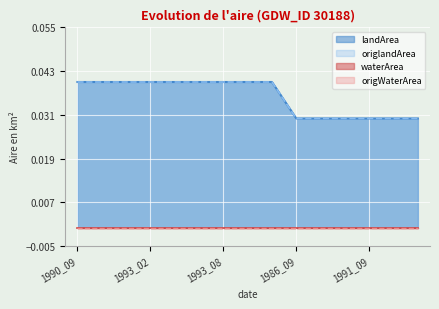

Between 1990_09 and 1993_08, which series saw the biggest shift?

landArea